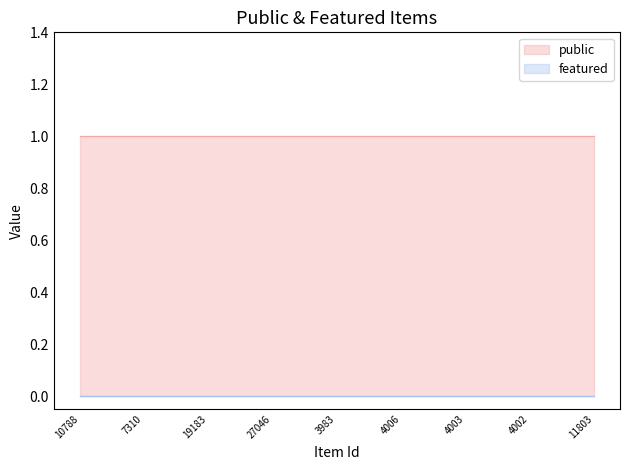

How many data points does each series have?

9